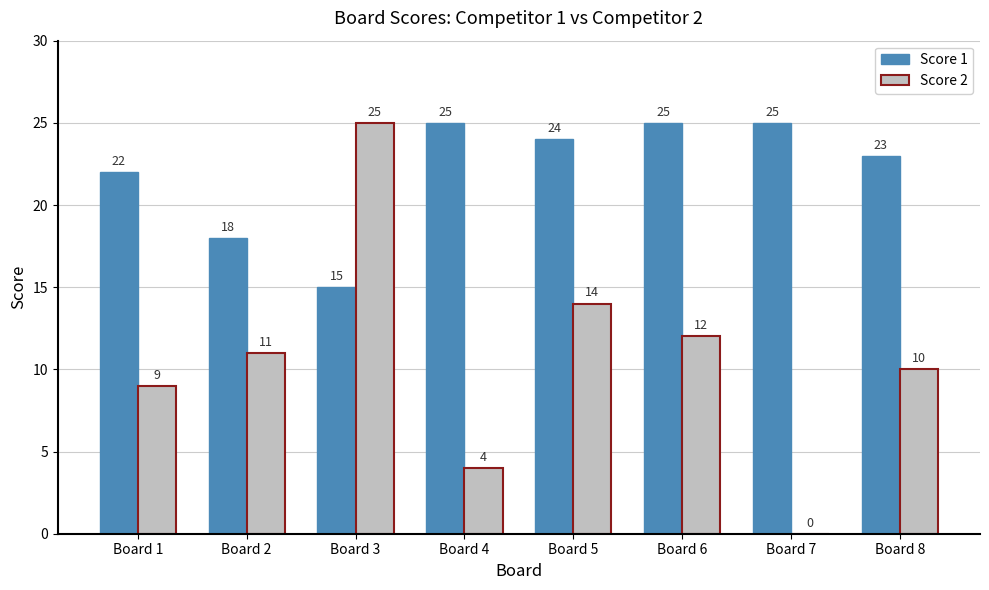

Are the bars horizontal?

No